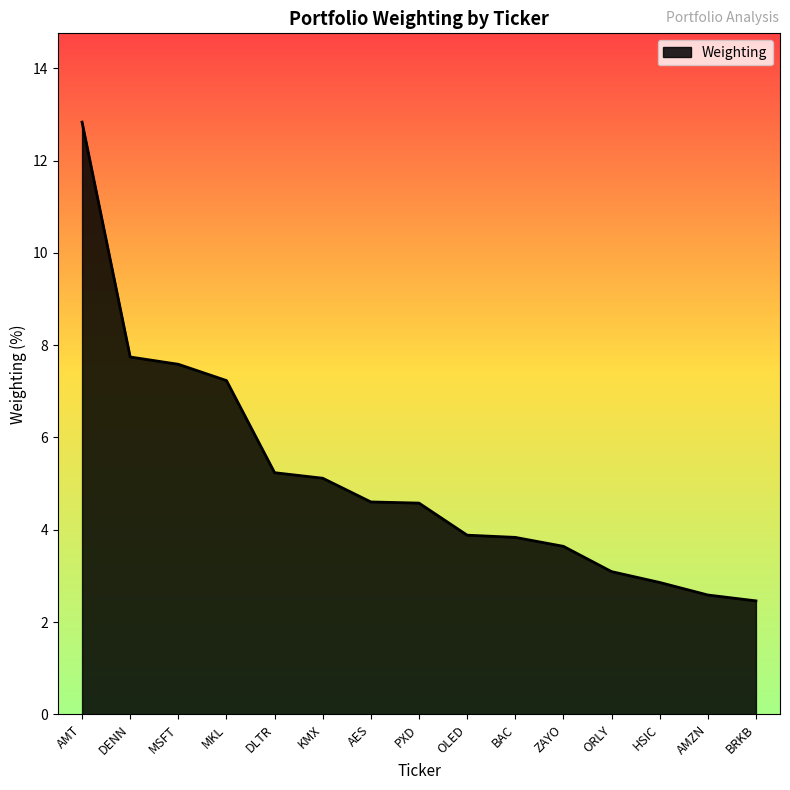

At which label does the data first exceed 4?

AMT